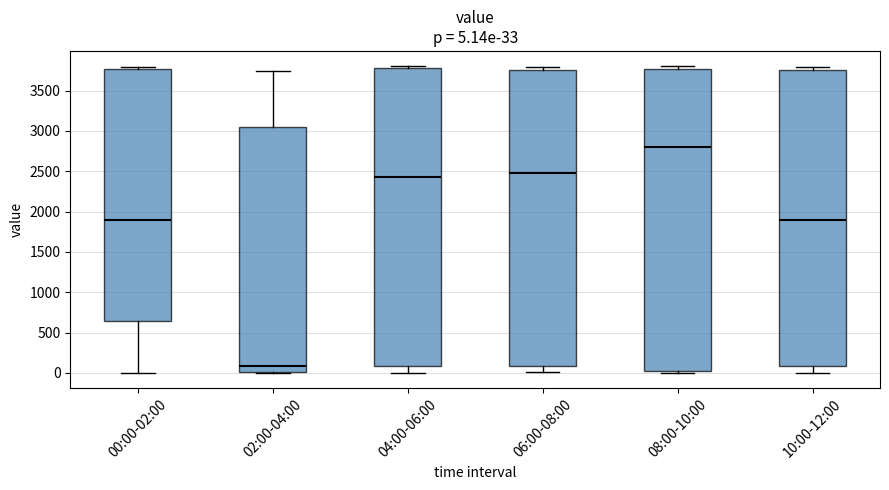

Which box's median line is the highest?

08:00-10:00